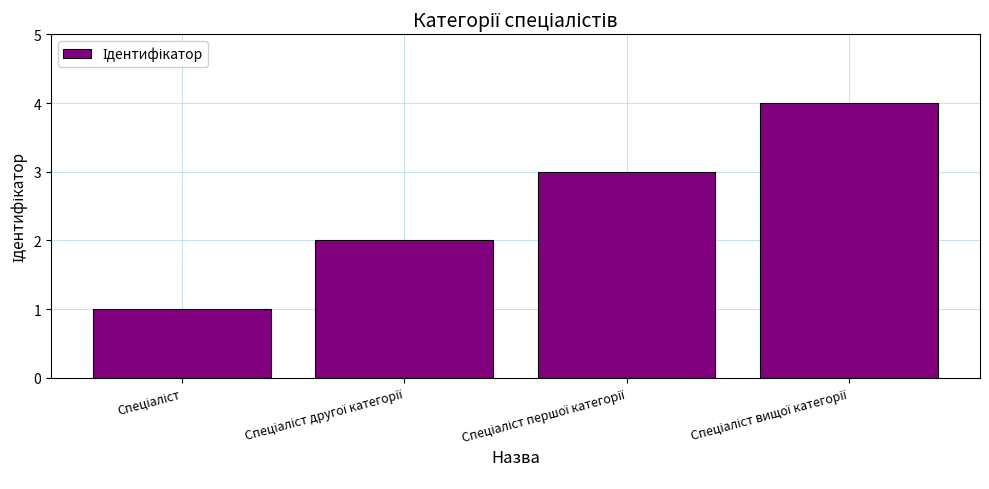

What is the difference between the maximum and minimum values?

3